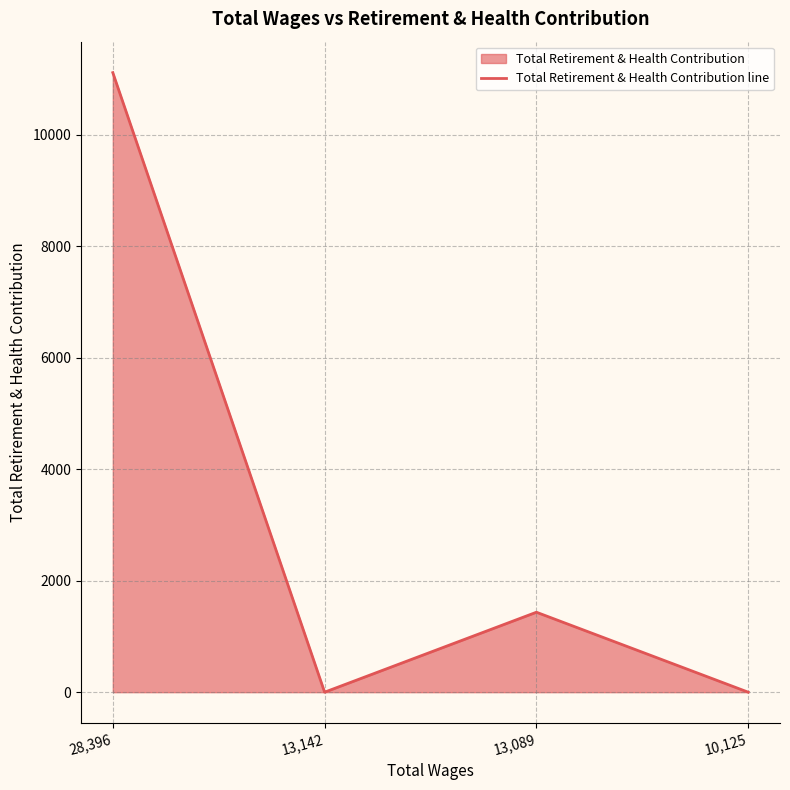

True or false: the data shows 2069 at 13,089.

False